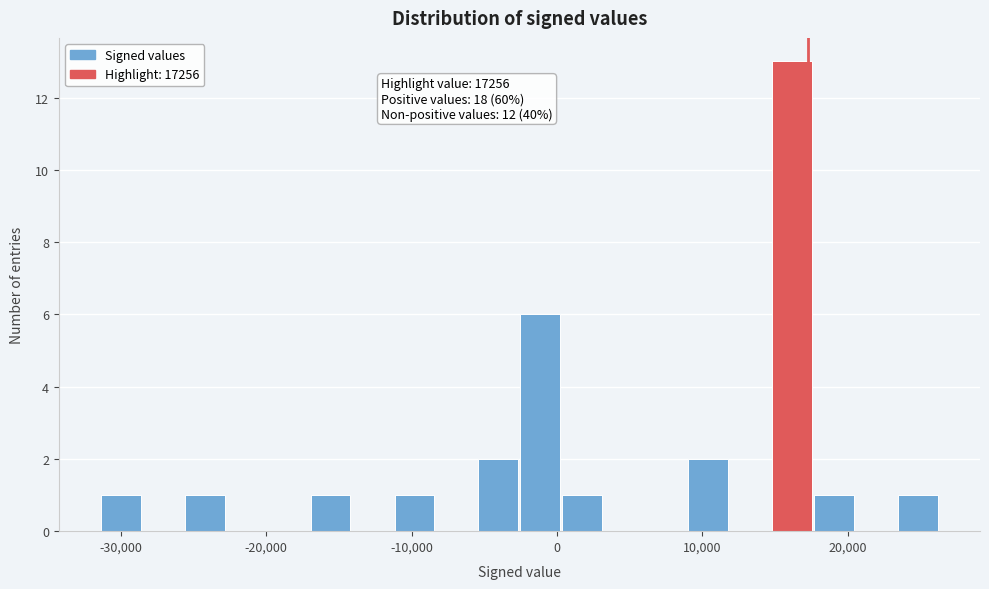

Around what value on the x-axis is the tallest bar? Give the approximate position of its centre, as read against the axis.

16000